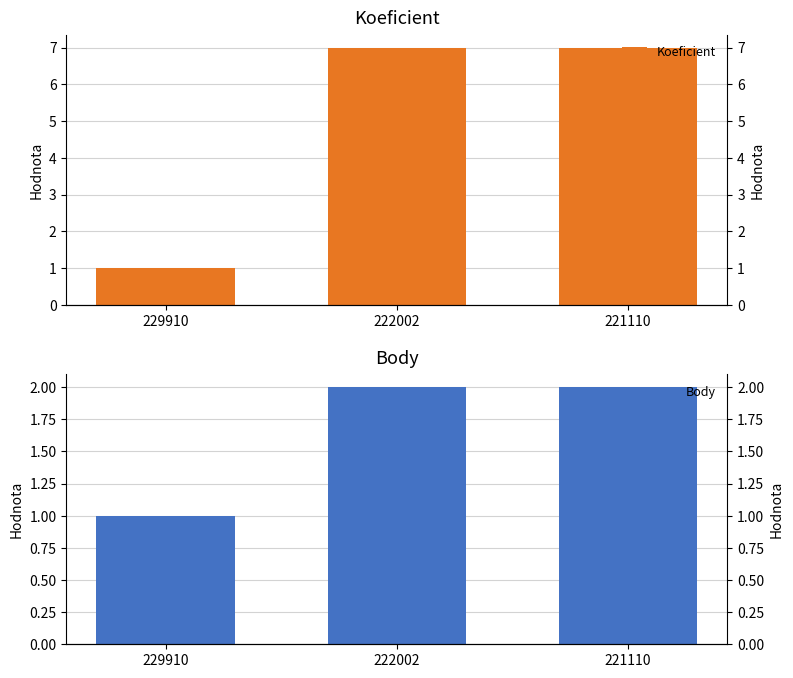

What is the difference between the highest and lowest values at 222002?

5